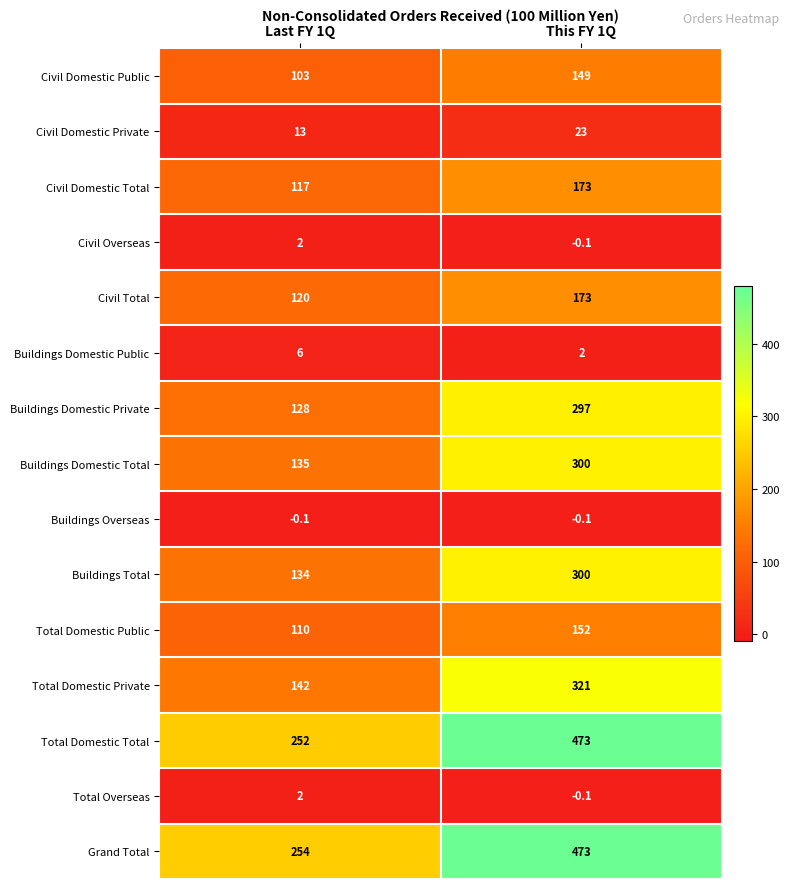

At which label does Total Domestic Public reach its minimum?

Last FY 1Q